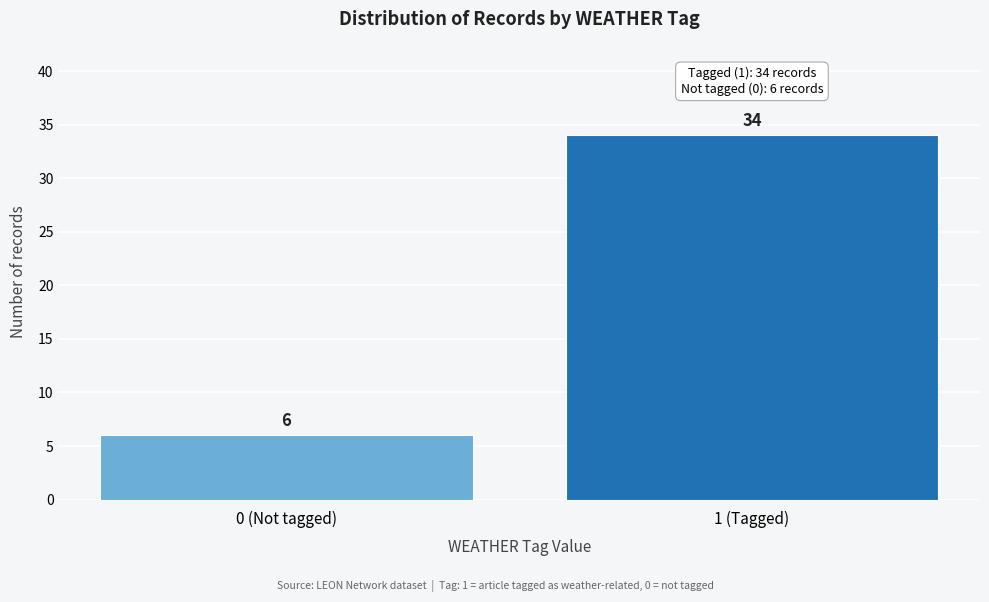

Reading left to right, transcribe all the data shown in this chart.

0 (Not tagged)=6	1 (Tagged)=34